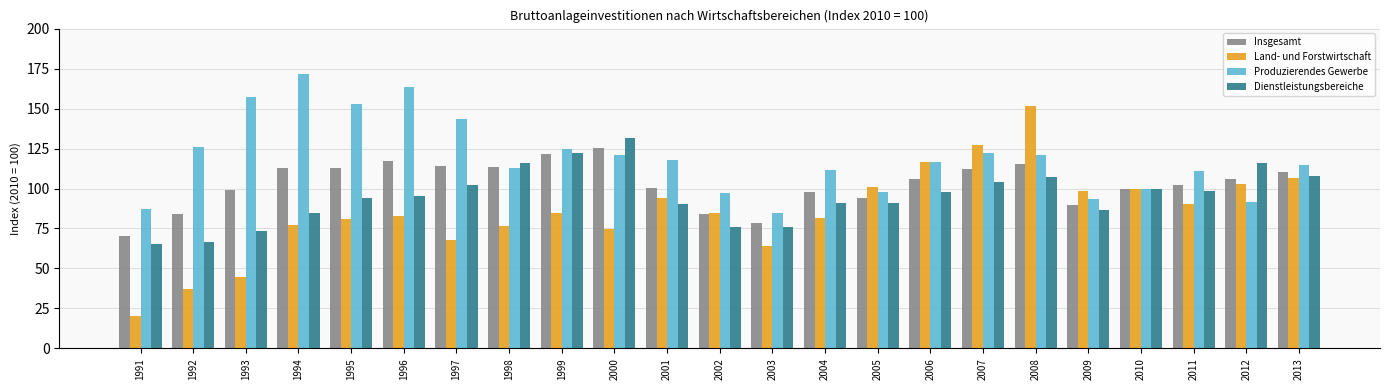

At 2005, list the series in order from largest to smallest.

Land- und Forstwirtschaft, Produzierendes Gewerbe, Insgesamt, Dienstleistungsbereiche